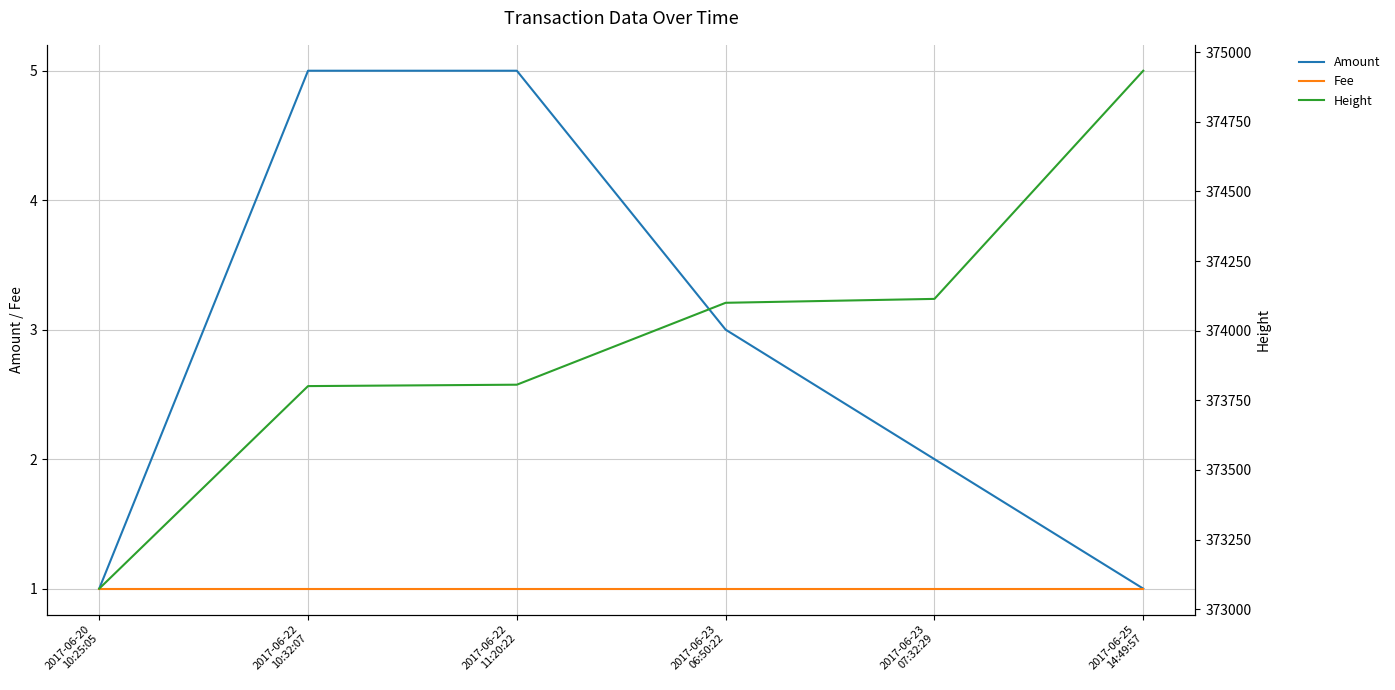

Where does the Height series first go above 374100?

2017-06-23
07:32:29